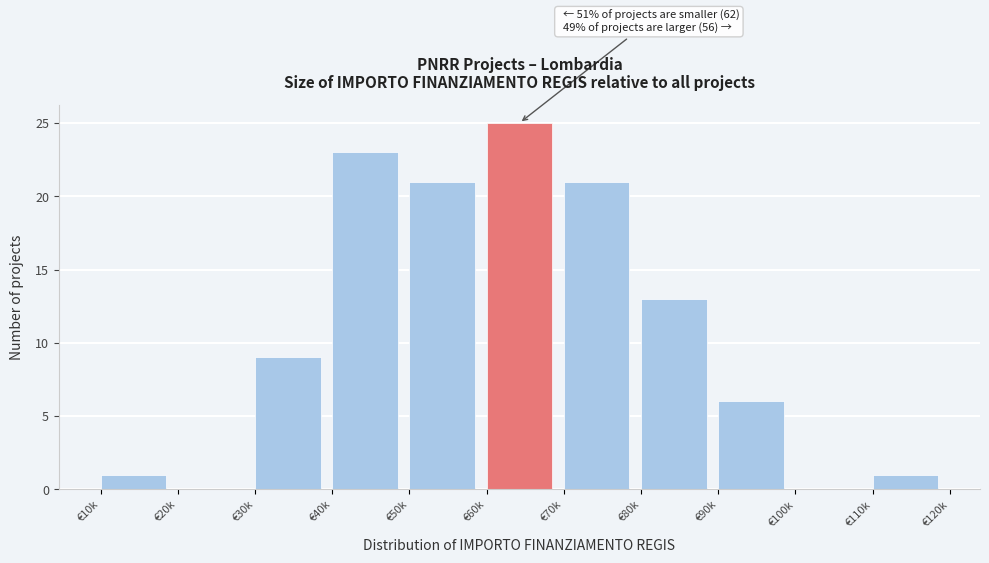

Reading left to right, transcribe all the data shown in this chart.

€10k=1	€20k=0	€30k=9	€40k=23	€50k=21	€60k=25	€70k=21	€80k=13	€90k=6	€100k=0	€110k=1